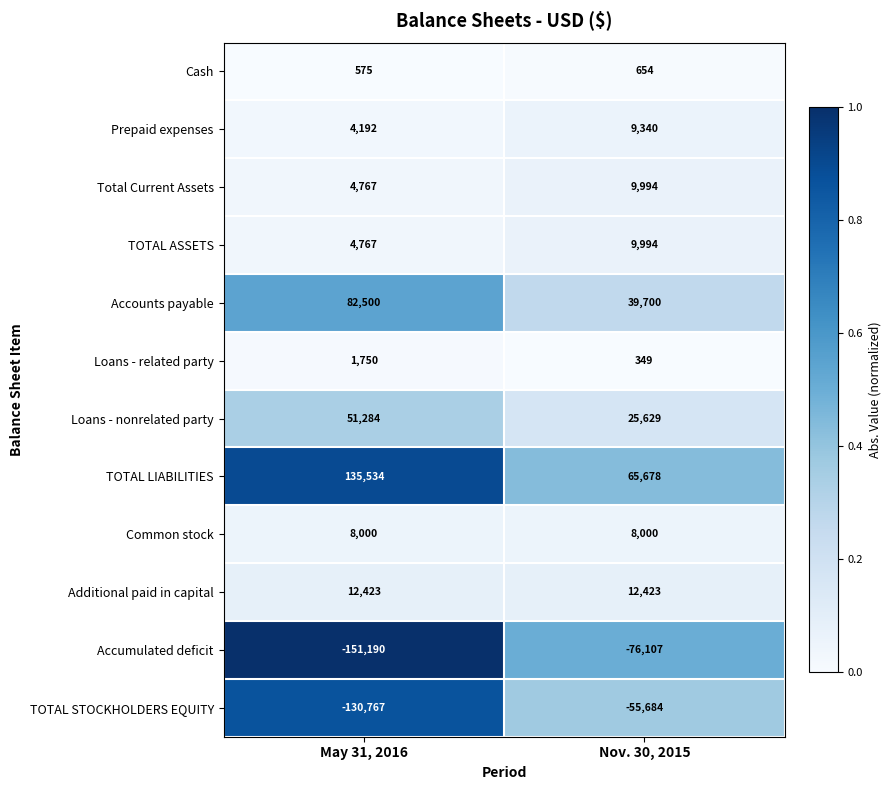

What is the total value across all series at May 31, 2016?

23835